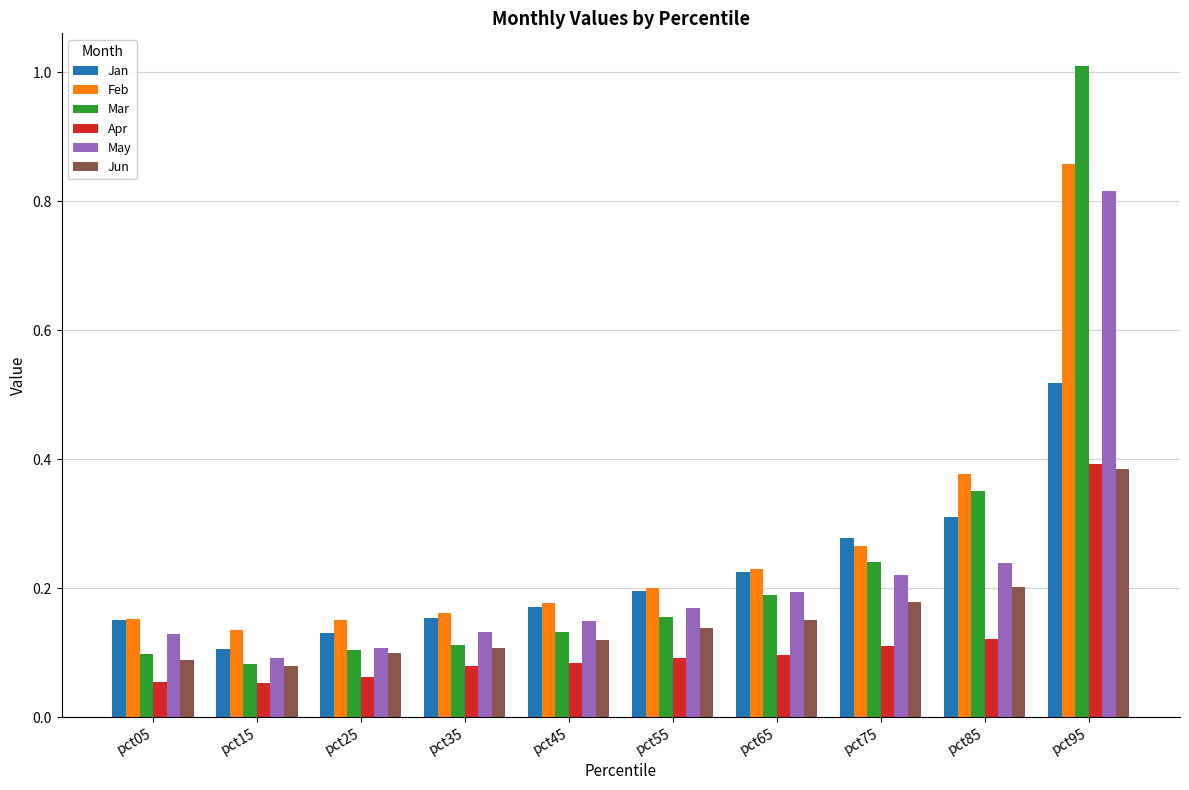

Which category has the highest value in the Jan series?

pct95